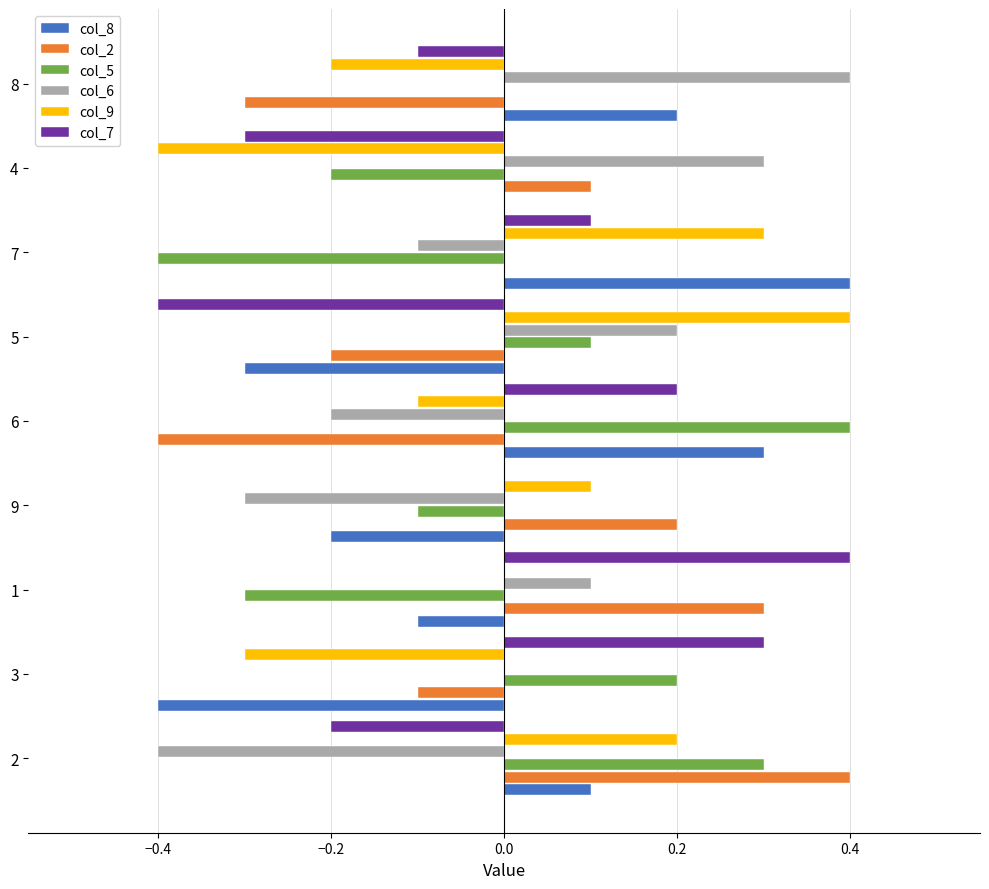

Between 3 and 8, which series saw the biggest shift?

col_8